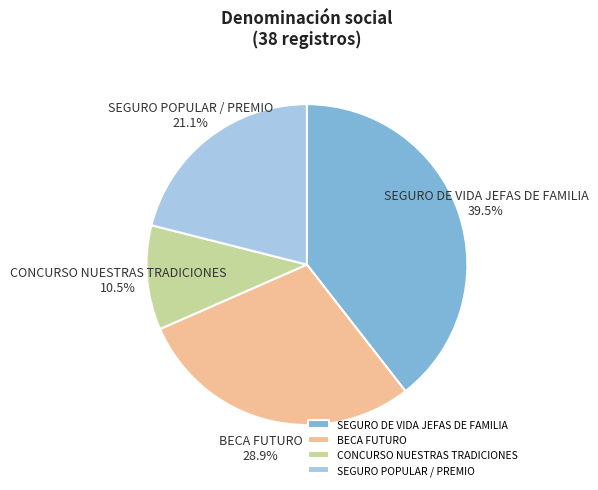

To the nearest percent, what is the combined percentage of SEGURO POPULAR / PREMIO and SEGURO DE VIDA JEFAS DE FAMILIA?

61%